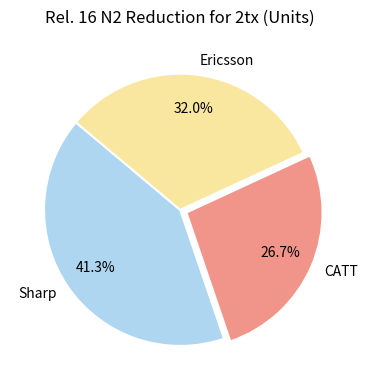

What is the smallest slice in the pie chart?

CATT